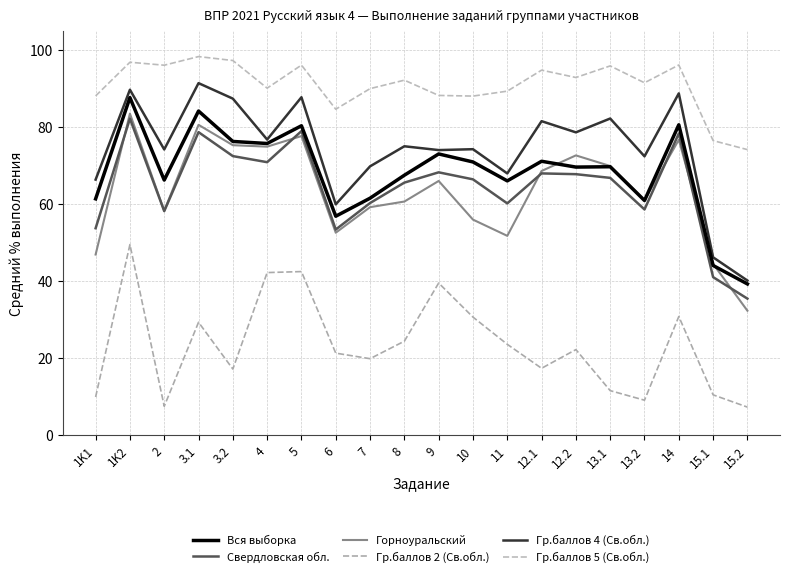

At which label does Гр.баллов 4 (Св.обл.) reach its peak?

3.1